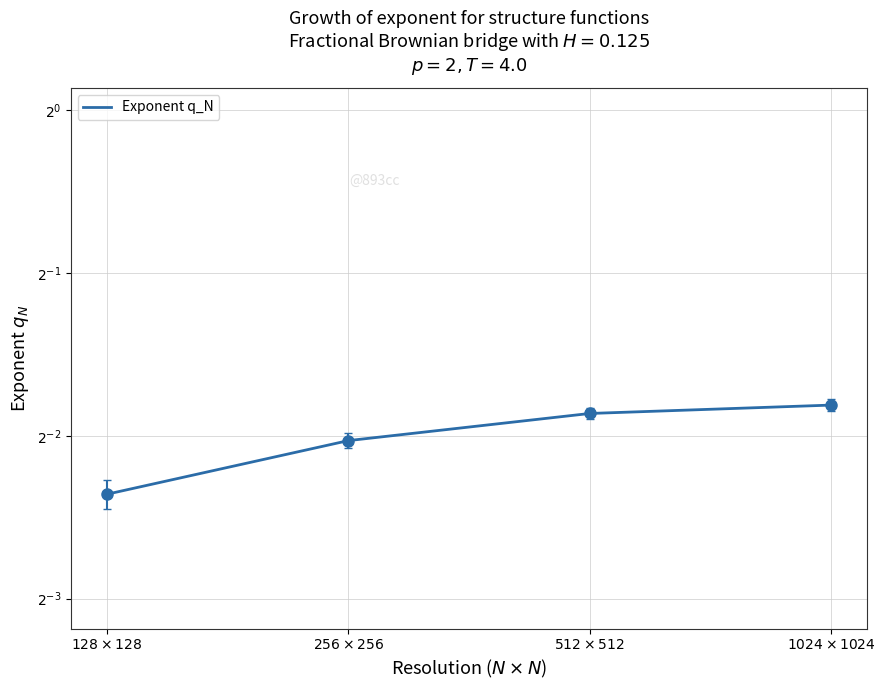

True or false: the data has more than 2 interior local peaks.

False